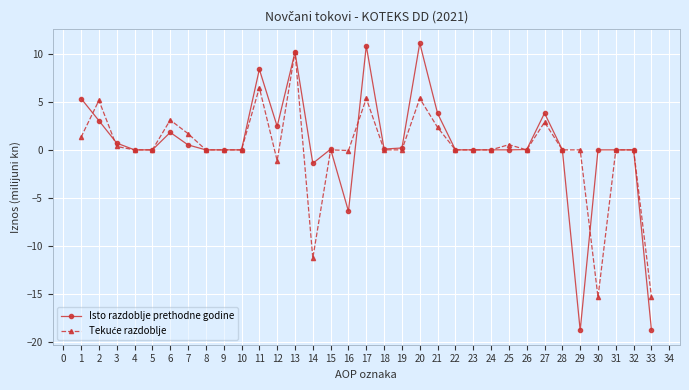

Which series has the largest range (max minus min)?

Isto razdoblje prethodne godine